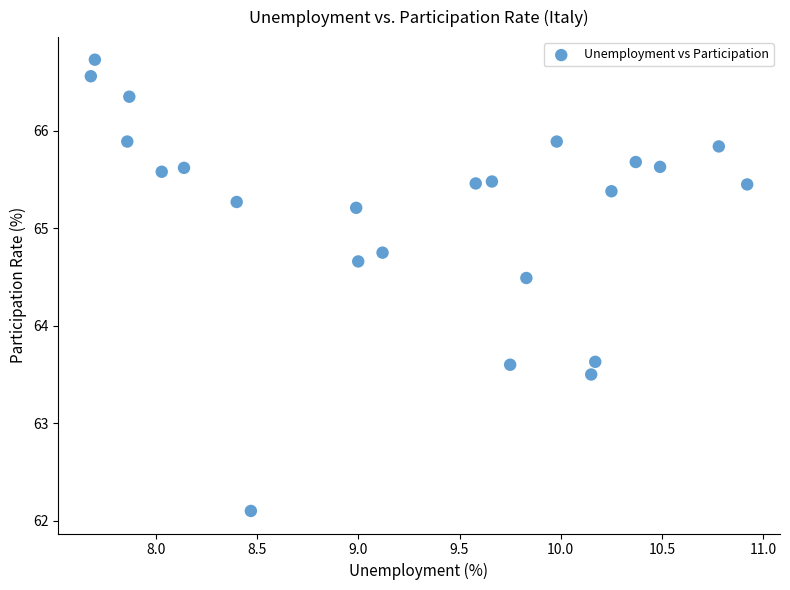

What is the range of Y values (max minus min)?

4.6